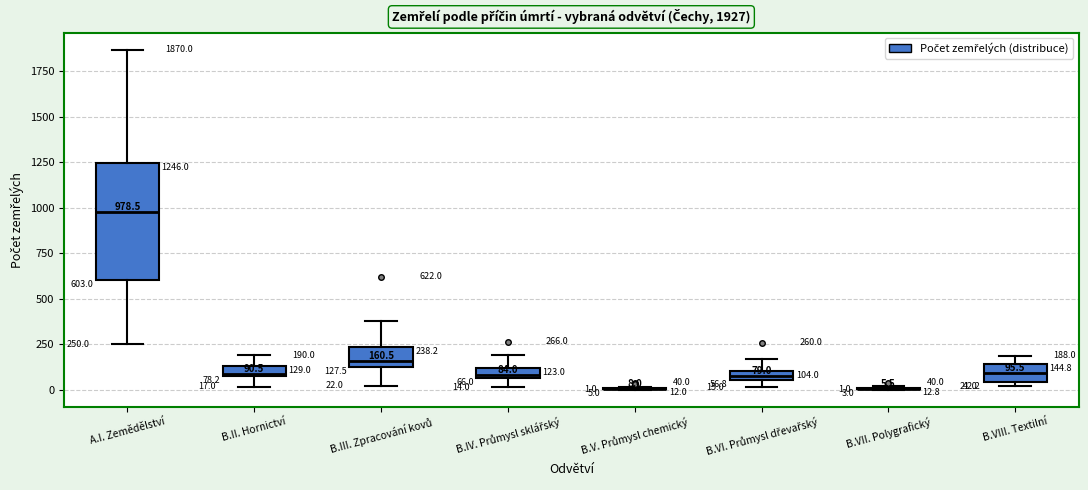

Comparing the boxes themselves (not the whiskers), which one is the tallest?

A.I. Zemědělství